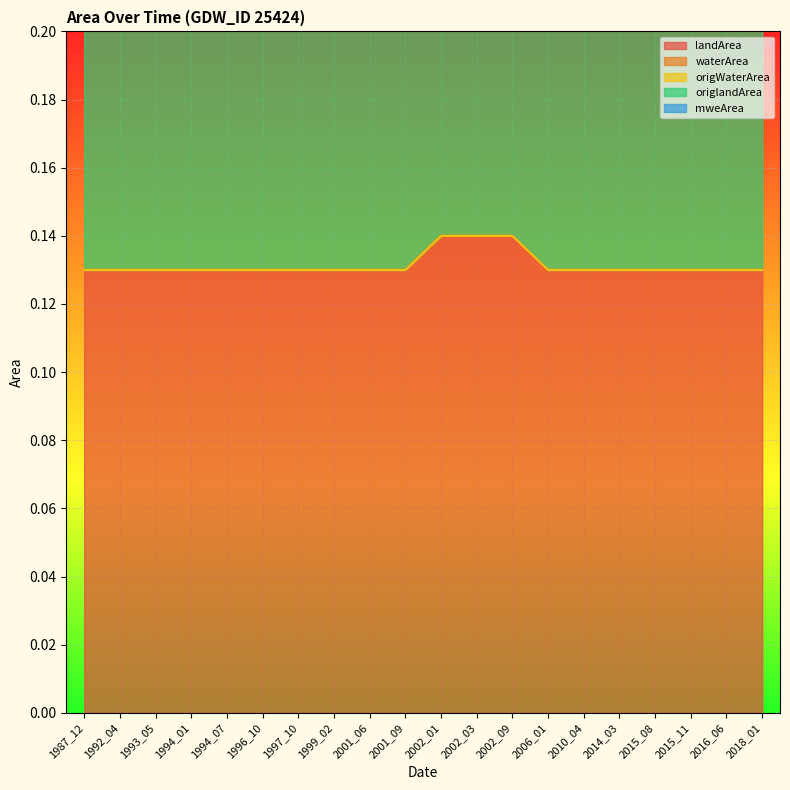

Reading left to right, what are all the values shown in this chart?

landArea: 1987_12=0.1	1992_04=0.1	1993_05=0.1	1994_01=0.1	1994_07=0.1	1996_10=0.1	1997_10=0.1	1999_02=0.1	2001_06=0.1	2001_09=0.1	2002_01=0.1	2002_03=0.1	2002_09=0.1	2006_01=0.1	2010_04=0.1	2014_03=0.1	2015_08=0.1	2015_11=0.1	2016_06=0.1	2018_01=0.1
waterArea: 1987_12=0.0	1992_04=0.0	1993_05=0.0	1994_01=0.0	1994_07=0.0	1996_10=0.0	1997_10=0.0	1999_02=0.0	2001_06=0.0	2001_09=0.0	2002_01=0.0	2002_03=0.0	2002_09=0.0	2006_01=0.0	2010_04=0.0	2014_03=0.0	2015_08=0.0	2015_11=0.0	2016_06=0.0	2018_01=0.0
origWaterArea: 1987_12=0.0	1992_04=0.0	1993_05=0.0	1994_01=0.0	1994_07=0.0	1996_10=0.0	1997_10=0.0	1999_02=0.0	2001_06=0.0	2001_09=0.0	2002_01=0.0	2002_03=0.0	2002_09=0.0	2006_01=0.0	2010_04=0.0	2014_03=0.0	2015_08=0.0	2015_11=0.0	2016_06=0.0	2018_01=0.0
origlandArea: 1987_12=0.1	1992_04=0.1	1993_05=0.1	1994_01=0.1	1994_07=0.1	1996_10=0.1	1997_10=0.1	1999_02=0.1	2001_06=0.1	2001_09=0.1	2002_01=0.1	2002_03=0.1	2002_09=0.1	2006_01=0.1	2010_04=0.1	2014_03=0.1	2015_08=0.1	2015_11=0.1	2016_06=0.1	2018_01=0.1
mweArea: 1987_12=0.1	1992_04=0.1	1993_05=0.1	1994_01=0.1	1994_07=0.1	1996_10=0.1	1997_10=0.1	1999_02=0.1	2001_06=0.1	2001_09=0.1	2002_01=0.1	2002_03=0.1	2002_09=0.1	2006_01=0.1	2010_04=0.1	2014_03=0.1	2015_08=0.1	2015_11=0.1	2016_06=0.1	2018_01=0.1